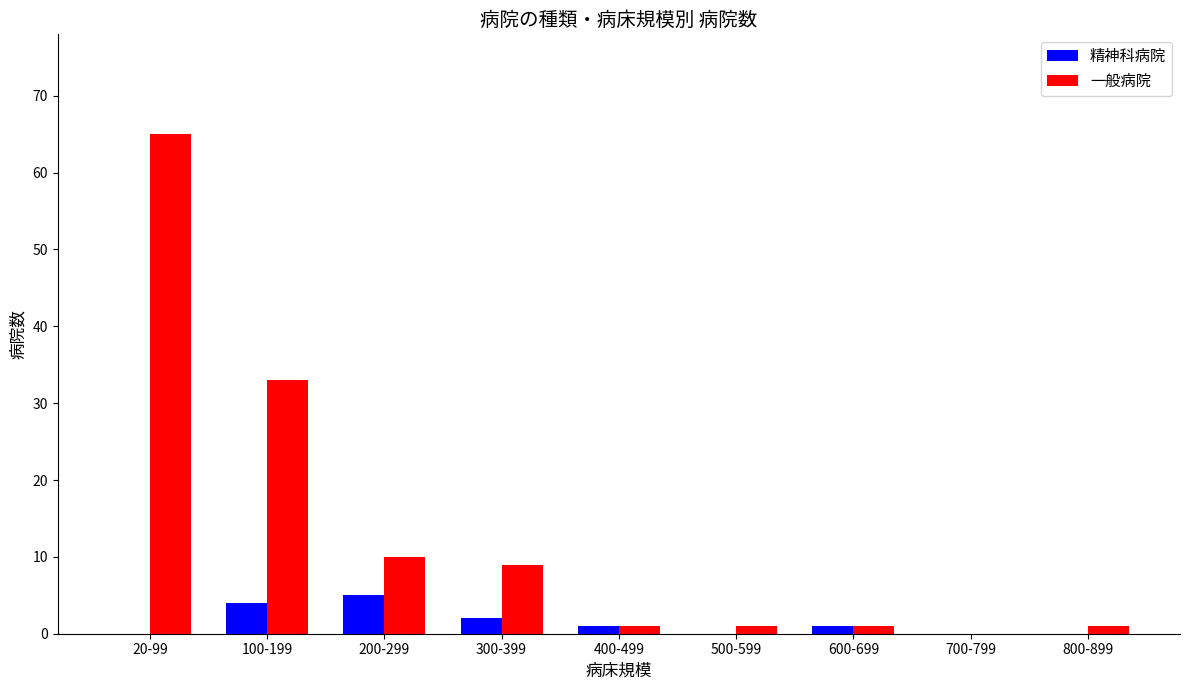

Which series changed the most between 300-399 and 700-799?

一般病院